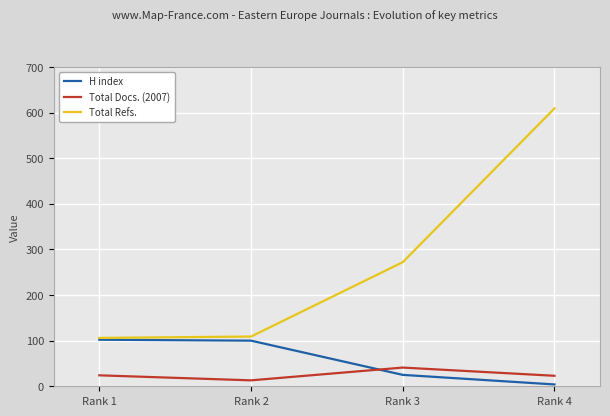

Which series has the largest total across all categories?

Total Refs.